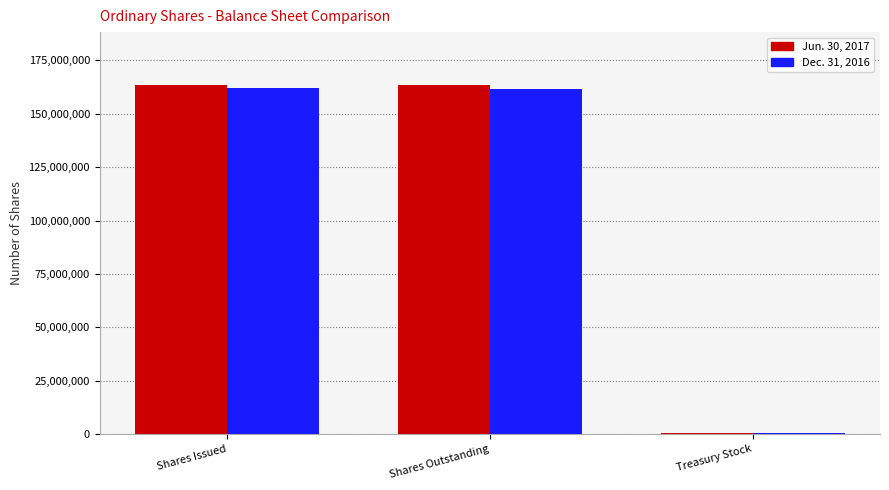

True or false: Dec. 31, 2016 has a value of 162004956 at Shares Issued.

True